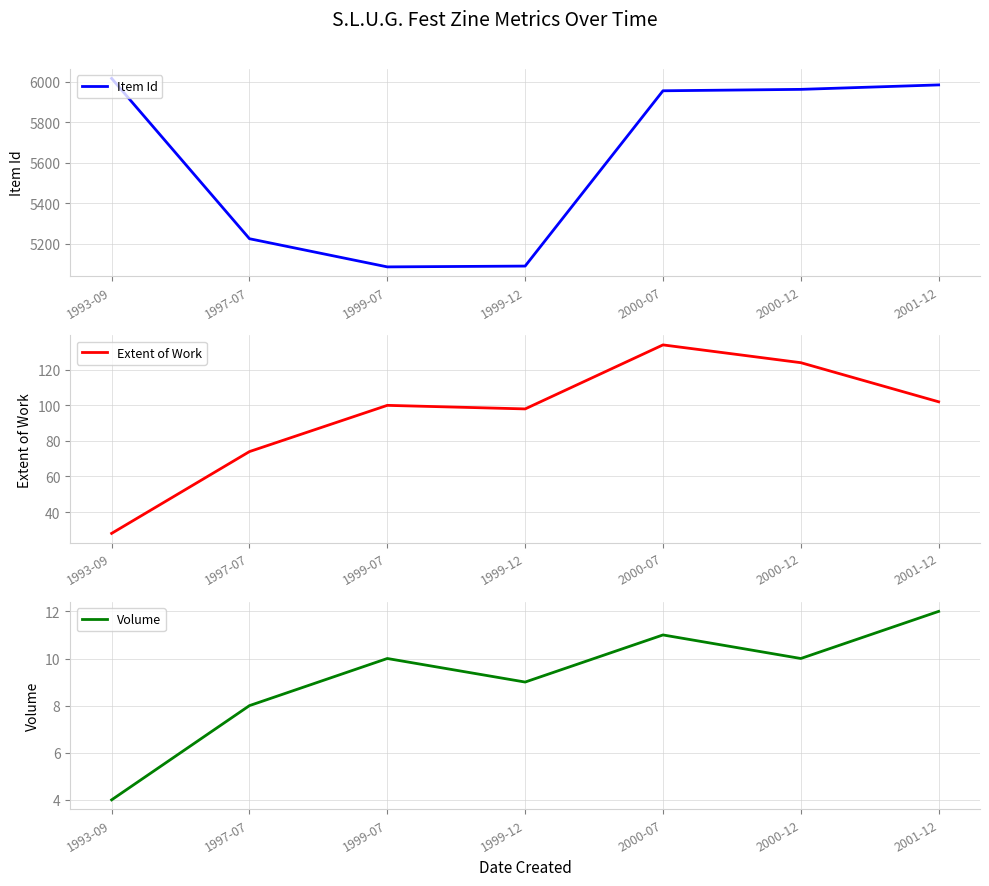

How many interior local valleys does the Item Id series have?

1